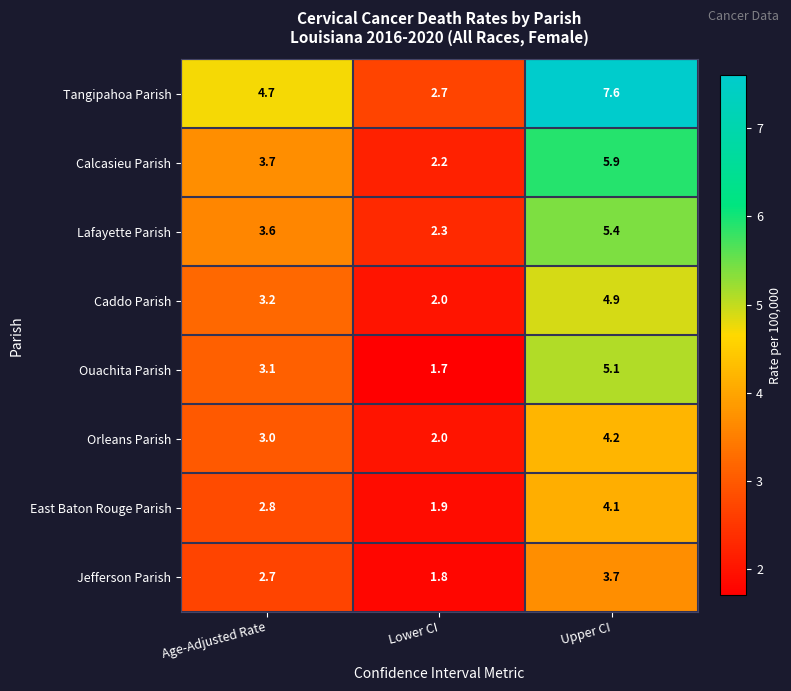

At which category is the sum across all series the highest?

Upper CI